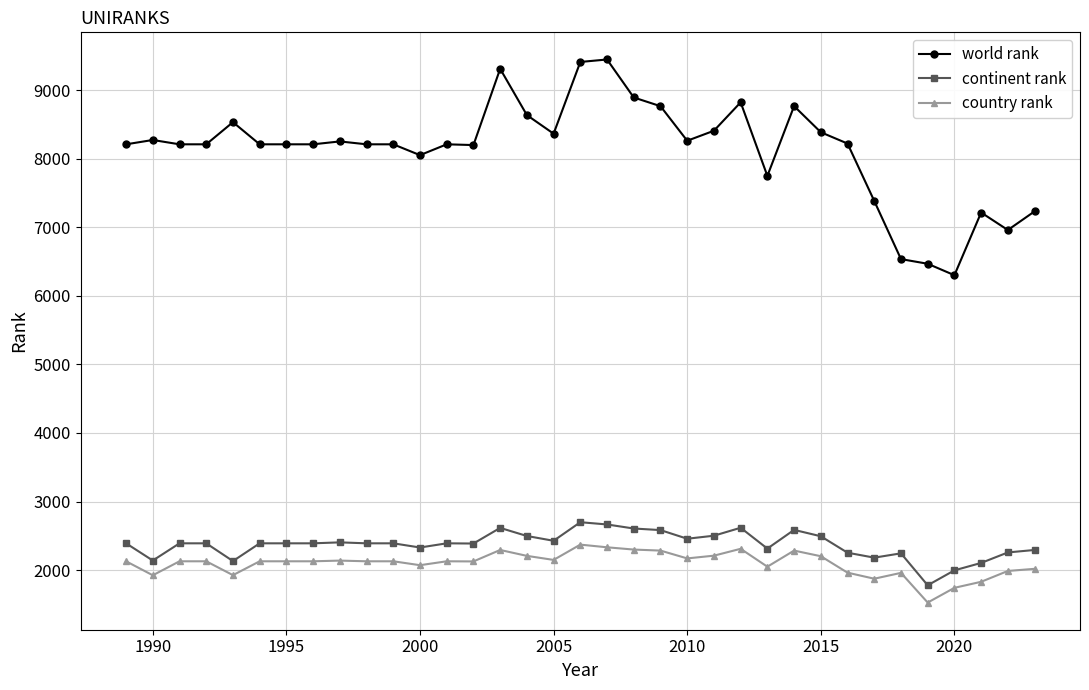

What is the value of the country rank point at the 35th from the left?

2019